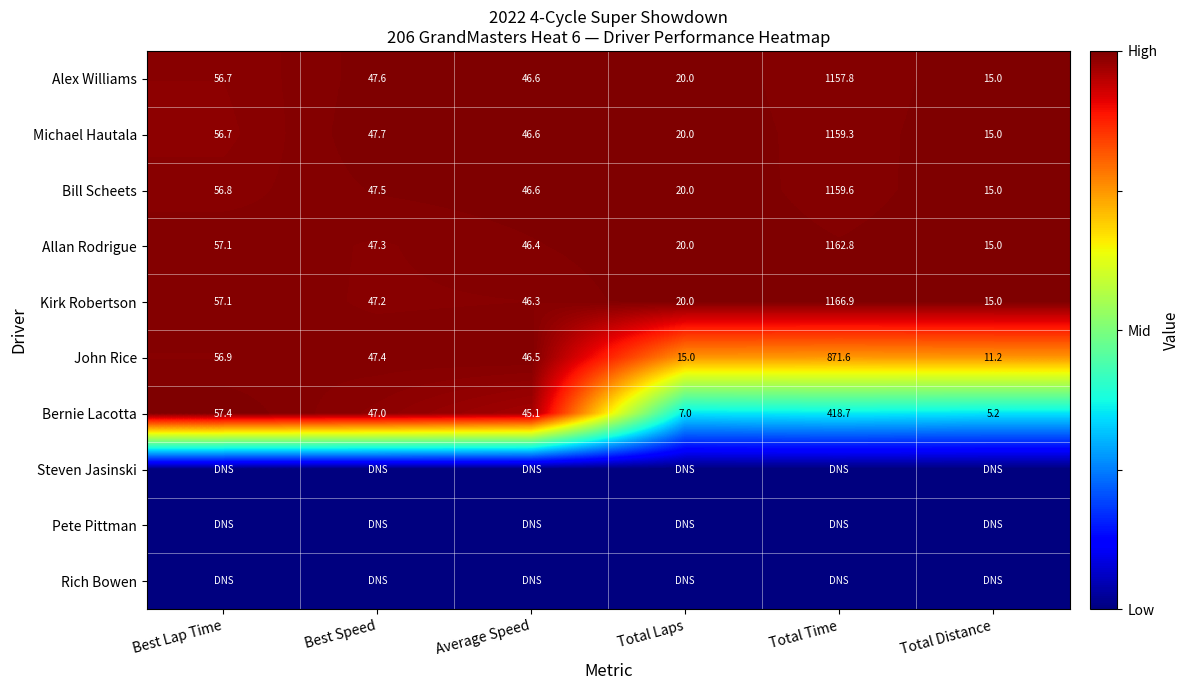

Which category has the highest value in the John Rice series?

Total Time